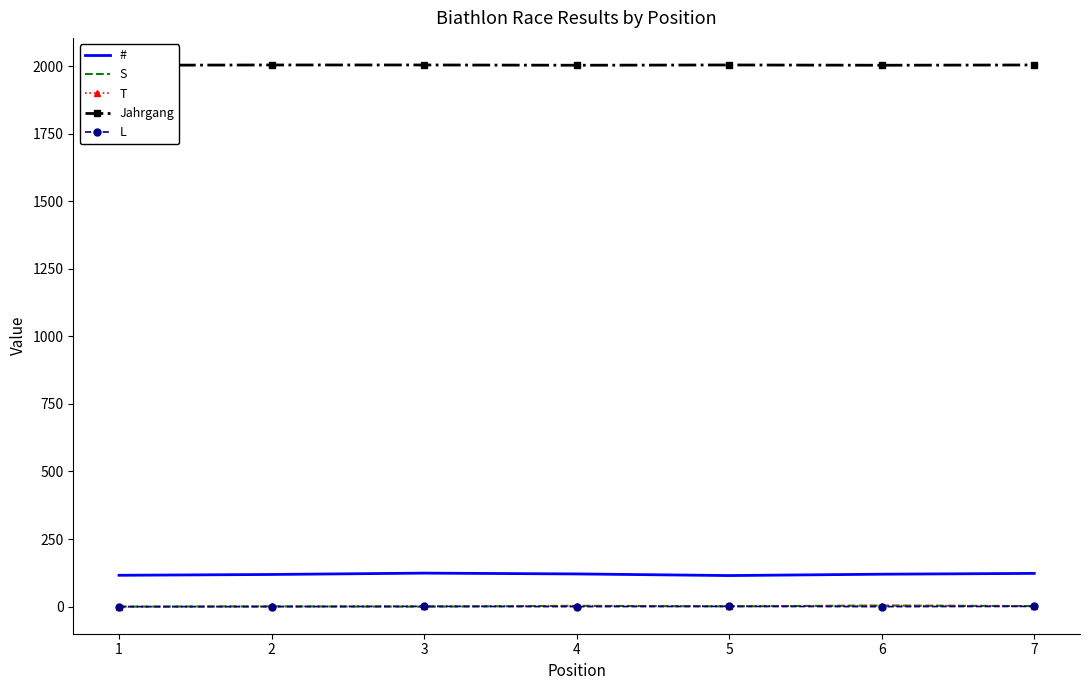

At which label does Jahrgang reach its minimum?

1